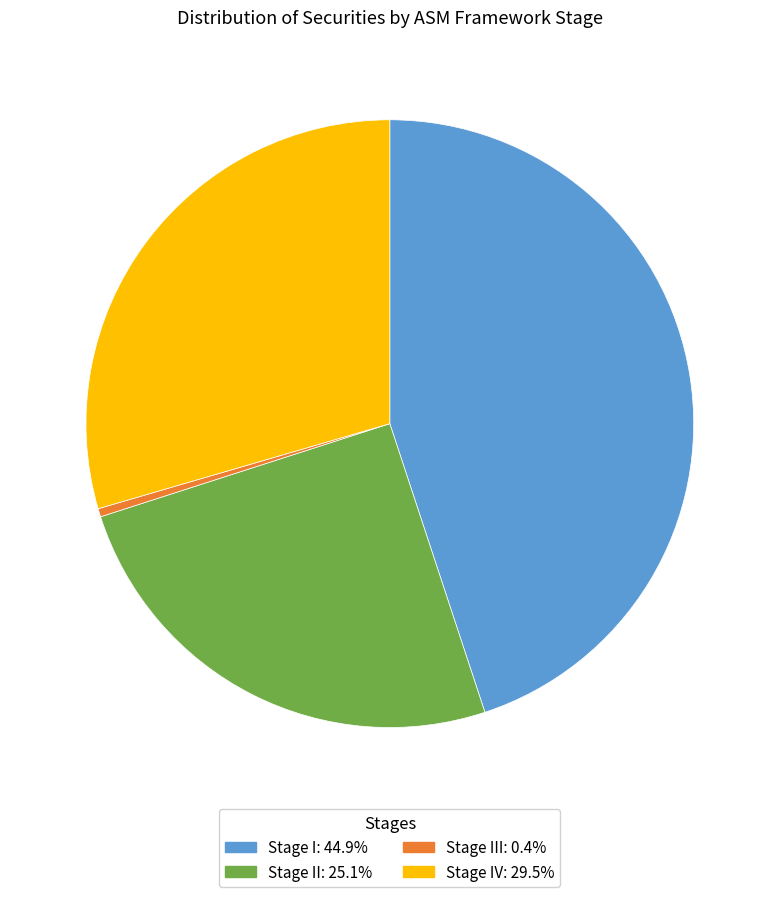

Is there any slice that represents more than half of the pie?

No